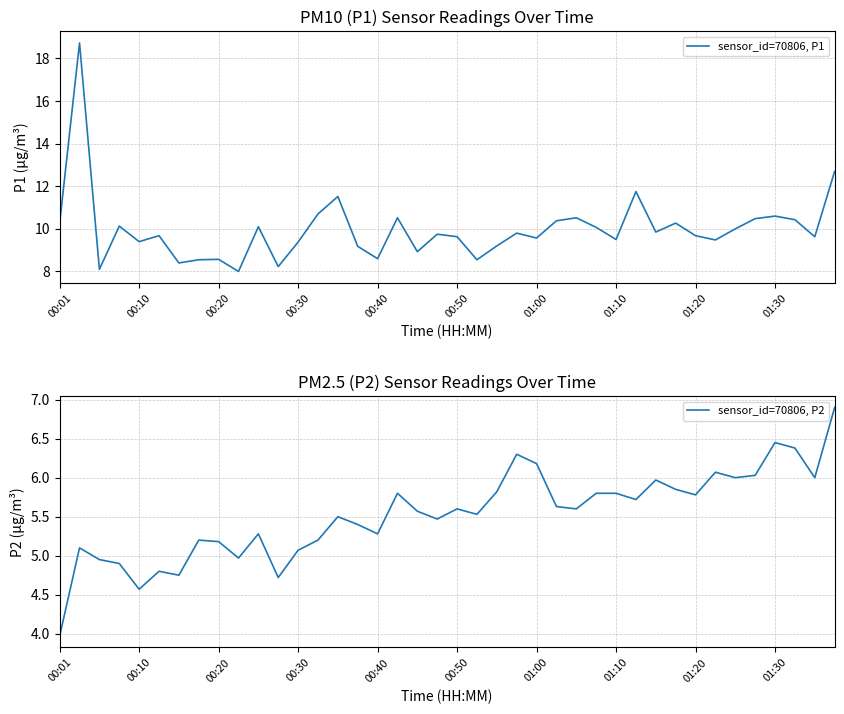

True or false: sensor_id=70806, P1 has a value of 9.5 at 01:10.

True